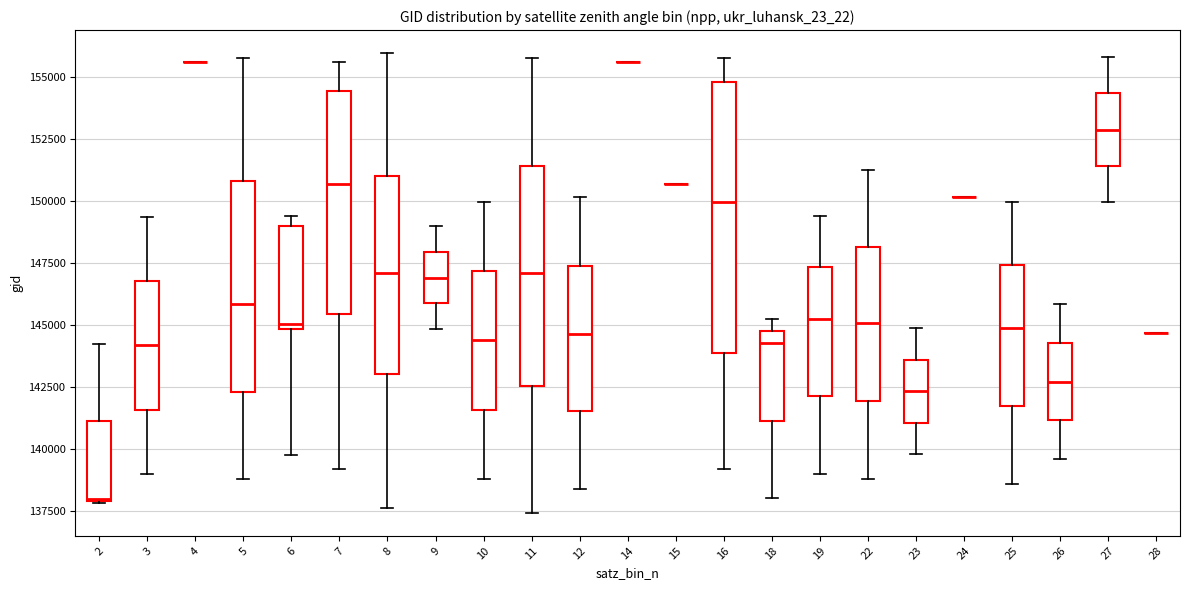

Reading left to right, read every box against the y-axis: the position of its median line, the range the box covers, and the ends of its whiskers. The values are not printed on the chart, so give them approximately, as read against the axis.

2: median 138000, box 138000 to 141000, whiskers 138000 to 144000
3: median 144000, box 141500 to 147000, whiskers 139000 to 149500
4: box collapsed to a line at 155500, whiskers 155500 to 155500
5: median 146000, box 142500 to 151000, whiskers 139000 to 156000
6: median 145000 (just above the box's lower edge), box 145000 to 149000, whiskers 140000 to 149500
7: median 150500, box 145500 to 154500, whiskers 139000 to 155500
8: median 147000, box 143000 to 151000, whiskers 137500 to 156000
9: median 147000, box 146000 to 148000, whiskers 145000 to 149000
10: median 144500, box 141500 to 147000, whiskers 139000 to 150000
11: median 147000, box 142500 to 151500, whiskers 137500 to 156000
12: median 144500, box 141500 to 147500, whiskers 138500 to 150000
14: box collapsed to a line at 155500, whiskers 155500 to 155500
15: box collapsed to a line at 150500, whiskers 150500 to 150500
16: median 150000, box 144000 to 155000, whiskers 139000 to 156000
18: median 144500, box 141000 to 145000, whiskers 138000 to 145500
19: median 145500, box 142000 to 147500, whiskers 139000 to 149500
22: median 145000, box 142000 to 148000, whiskers 139000 to 151500
23: median 142500, box 141000 to 143500, whiskers 140000 to 145000
24: box collapsed to a line at 150000, whiskers 150000 to 150000
25: median 145000, box 141500 to 147500, whiskers 138500 to 150000
26: median 142500, box 141000 to 144500, whiskers 139500 to 146000
27: median 153000, box 151500 to 154500, whiskers 150000 to 156000
28: box collapsed to a line at 144500, whiskers 144500 to 144500